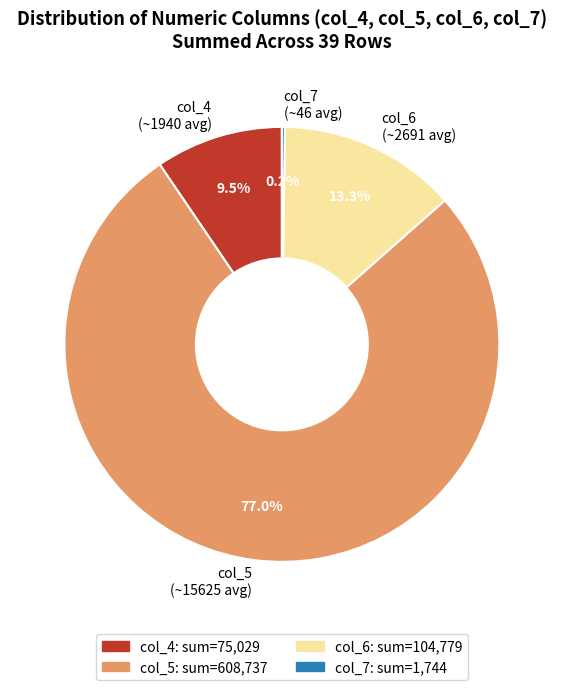

Between col_6 (~2691 avg) and col_4 (~1940 avg), which is larger?

col_6 (~2691 avg)